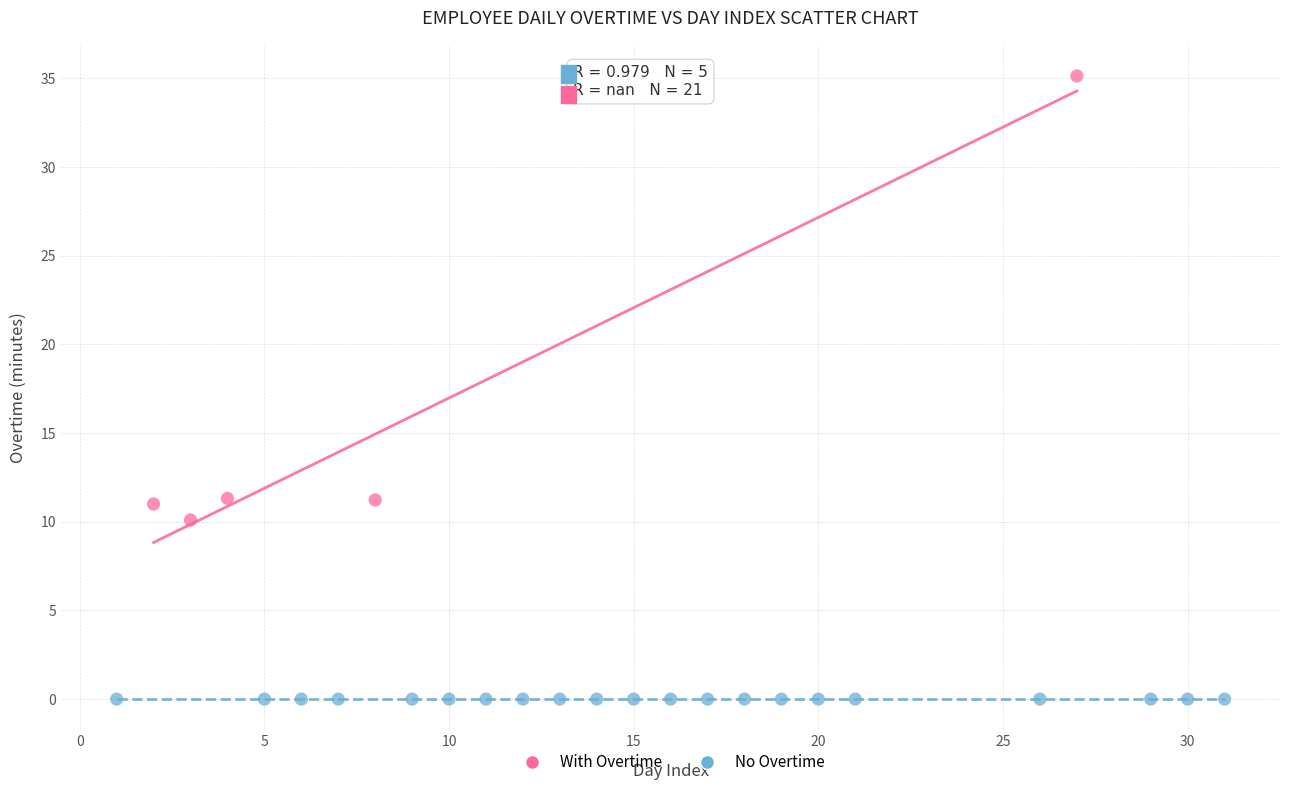

Which series contains the highest Y value?

With Overtime